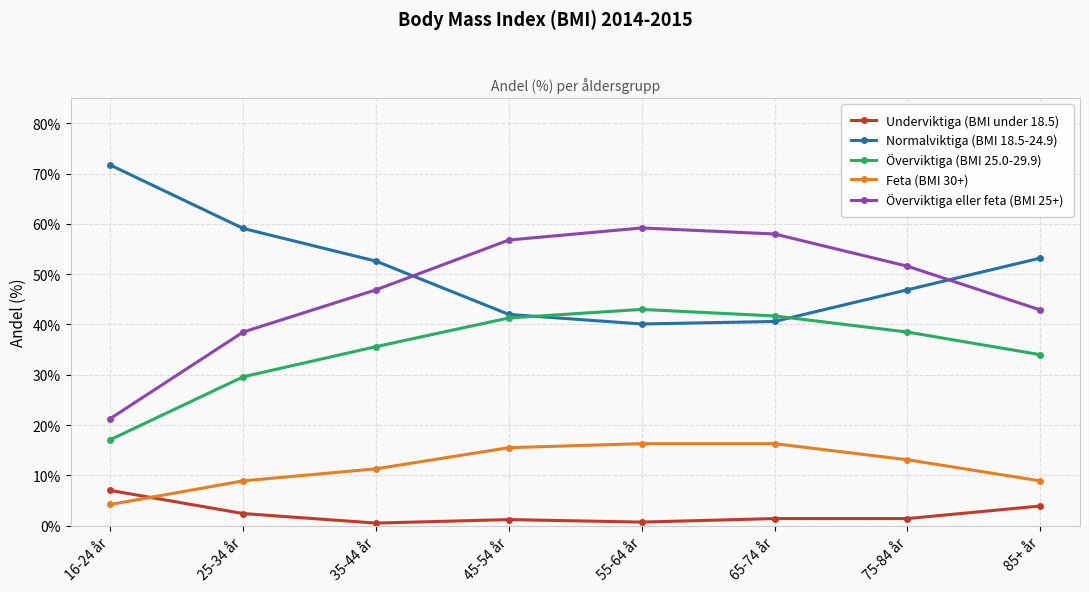

At which category does the chart reach its peak across all series?

16-24 år